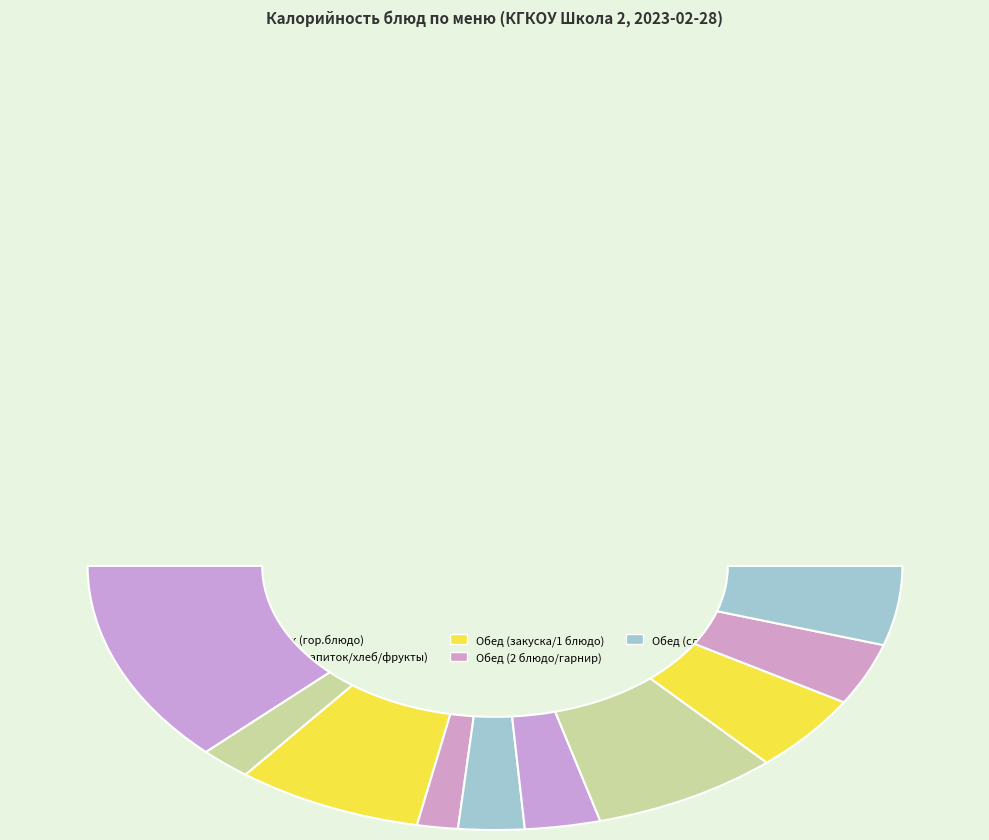

True or false: Пудинг из творога со сладким соусом accounts for 38% of the total.

False